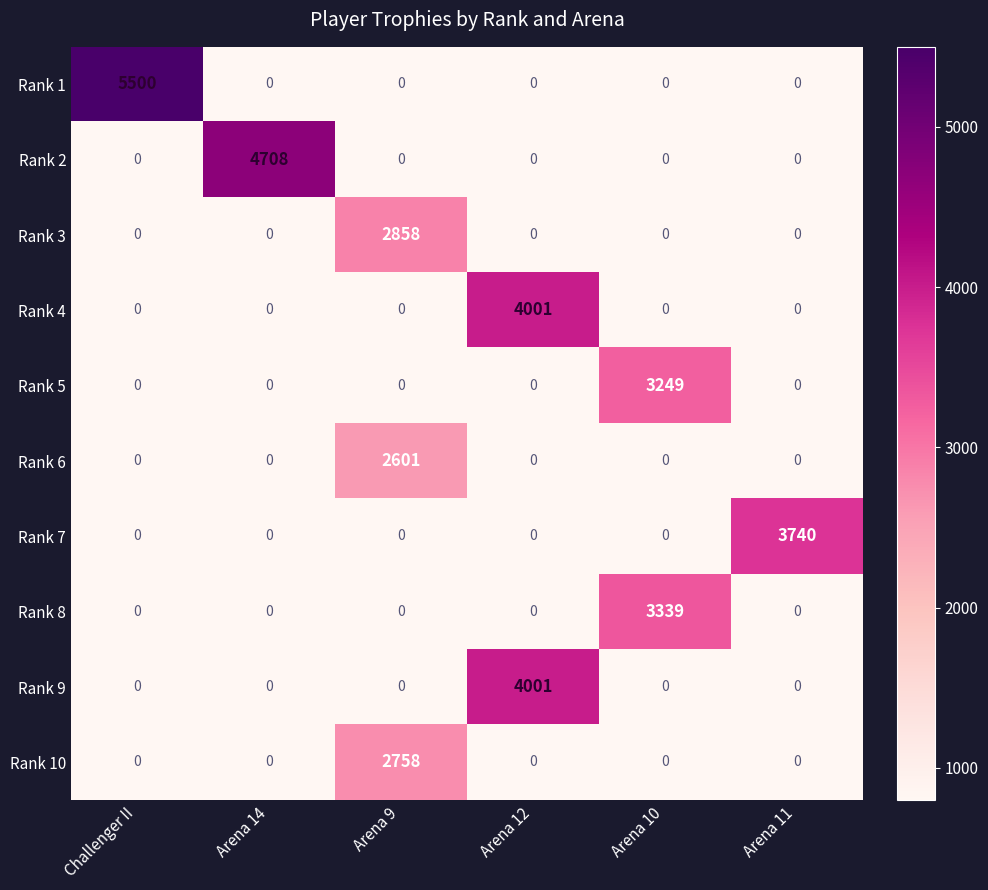

What is the difference between the highest and lowest values at Arena 12?

4001